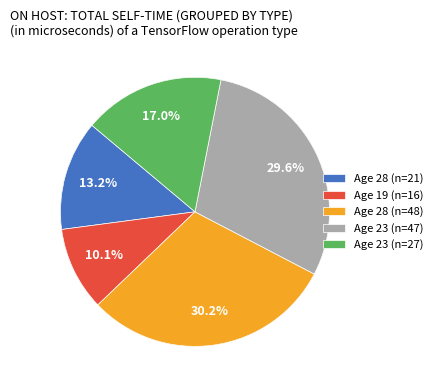

Combined, do 23 and 28 account for over 50%?

No